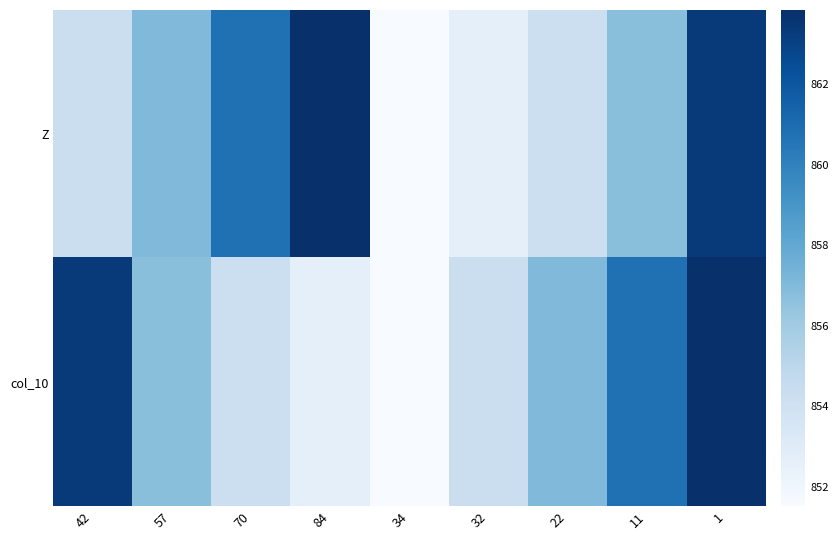

Reading left to right, extract all data points from this chart.

Z: 42=854.2	57=857.0	70=860.8	84=863.8	34=851.5	32=852.6	22=854.2	11=856.8	1=863.3
col_10: 42=863.3	57=856.8	70=854.2	84=852.6	34=851.5	32=854.2	22=857.0	11=860.8	1=863.8